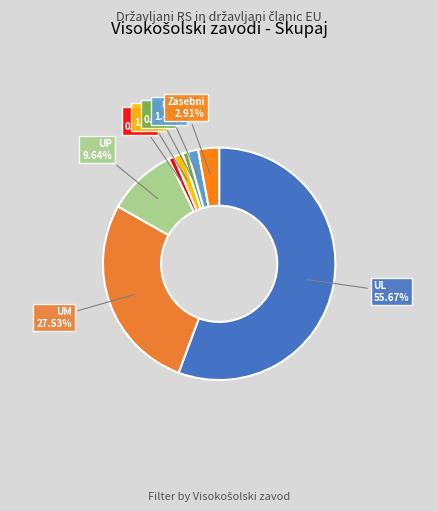

Count the number of slices in the pie.

8